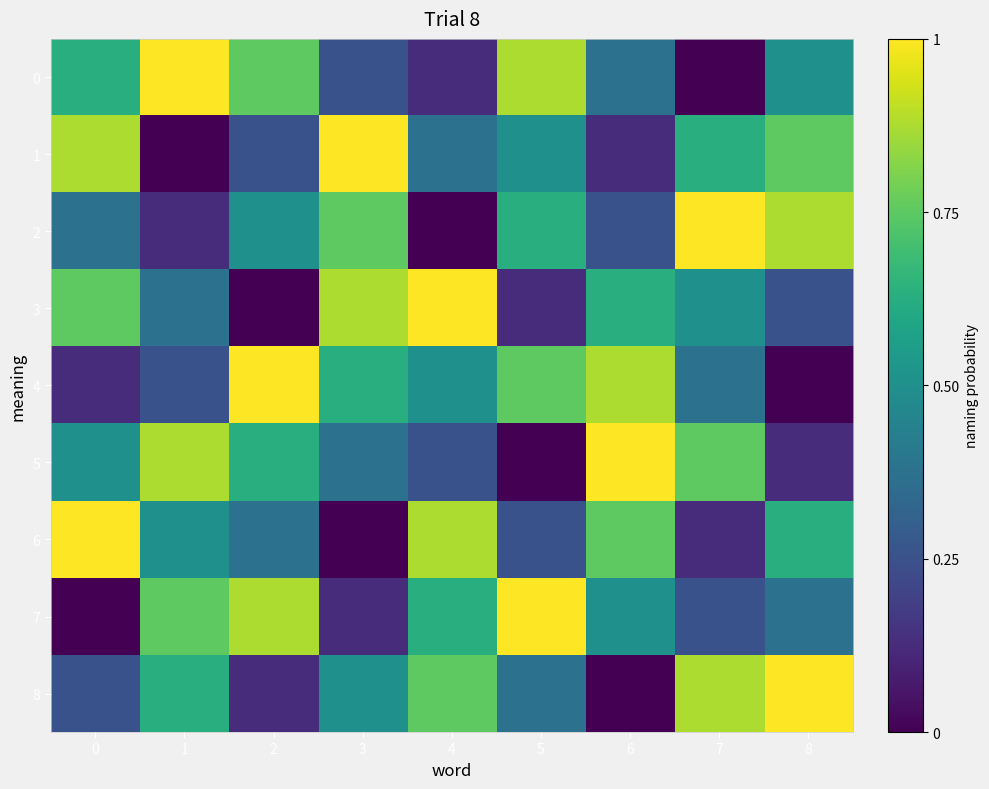

Which label corresponds to the largest value in the chart?

1